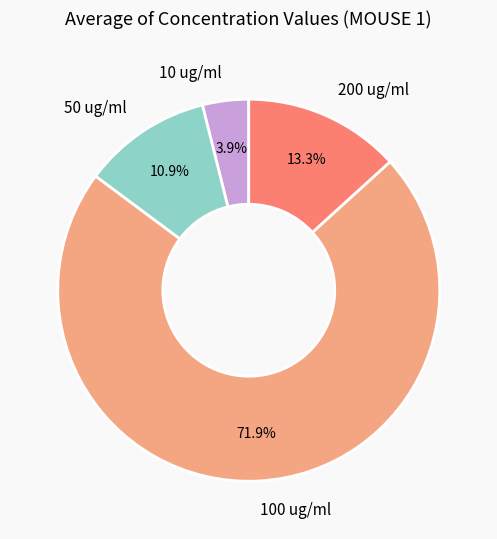

How many slices are in this pie chart?

4